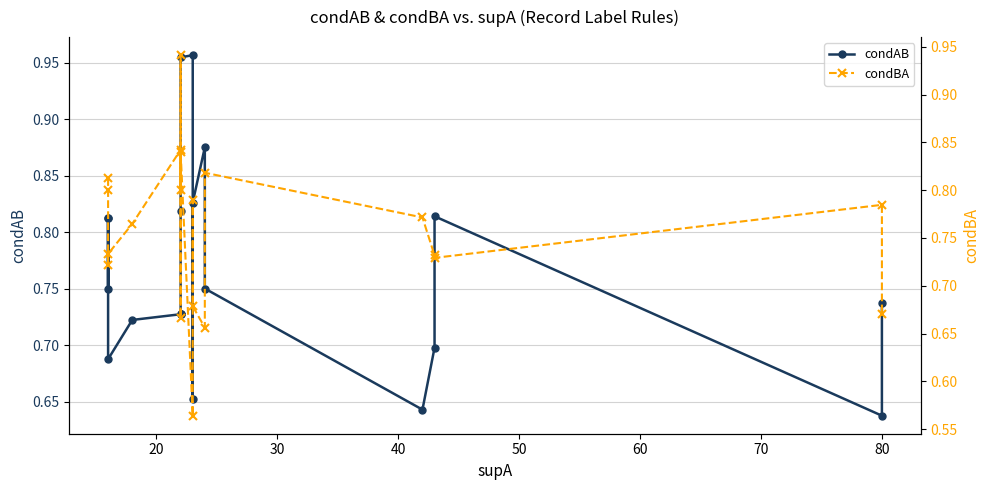

The condBA series shows 0.9 at 10. True or false?

False